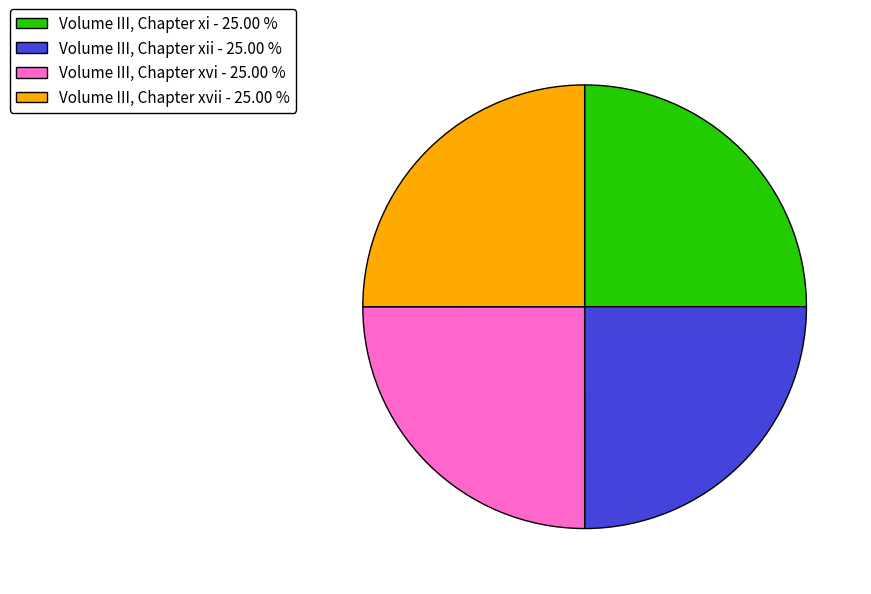

What is the ratio of the value at Volume III, Chapter xii - 25.00 % to the value at Volume III, Chapter xvii - 25.00 %?

1.0